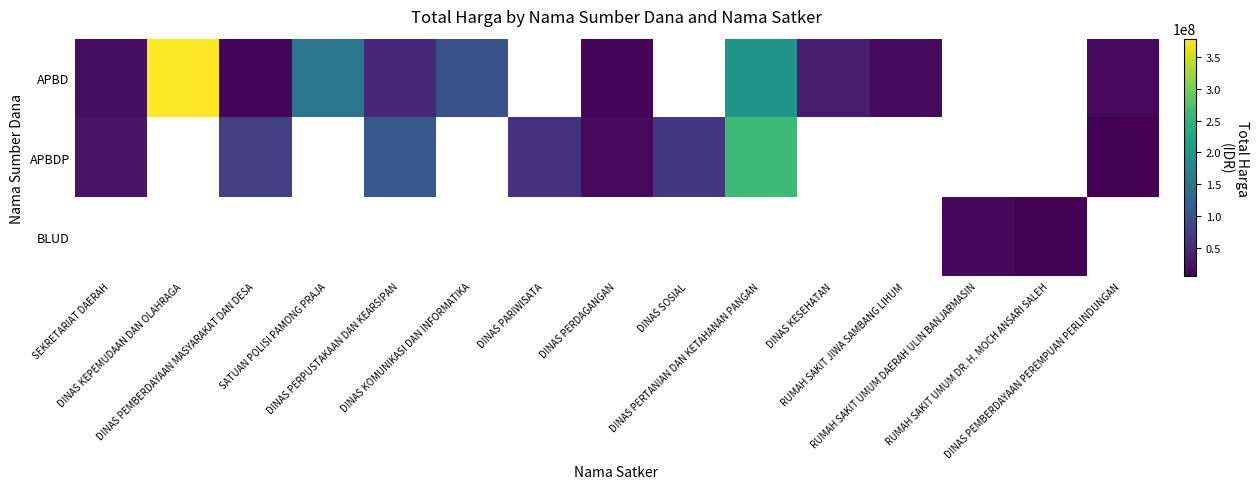

Between RUMAH SAKIT UMUM DR. H. MOCH ANSARI SALEH and DINAS PERTANIAN DAN KETAHANAN PANGAN, which is larger?

DINAS PERTANIAN DAN KETAHANAN PANGAN